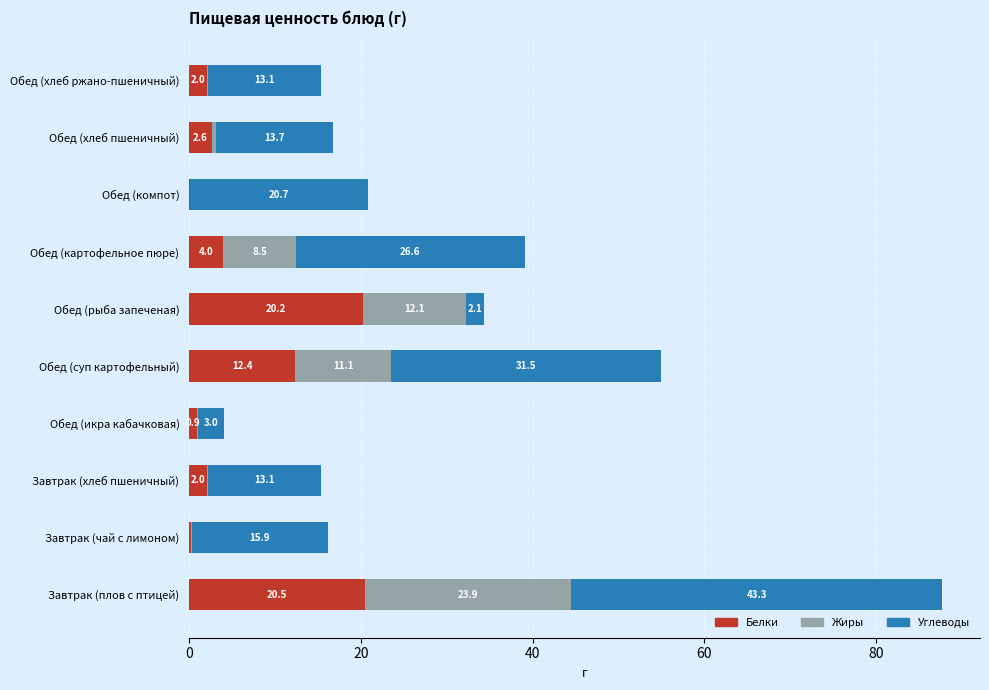

What is the total value across all series at Обед (икра кабачковая)?

4.1